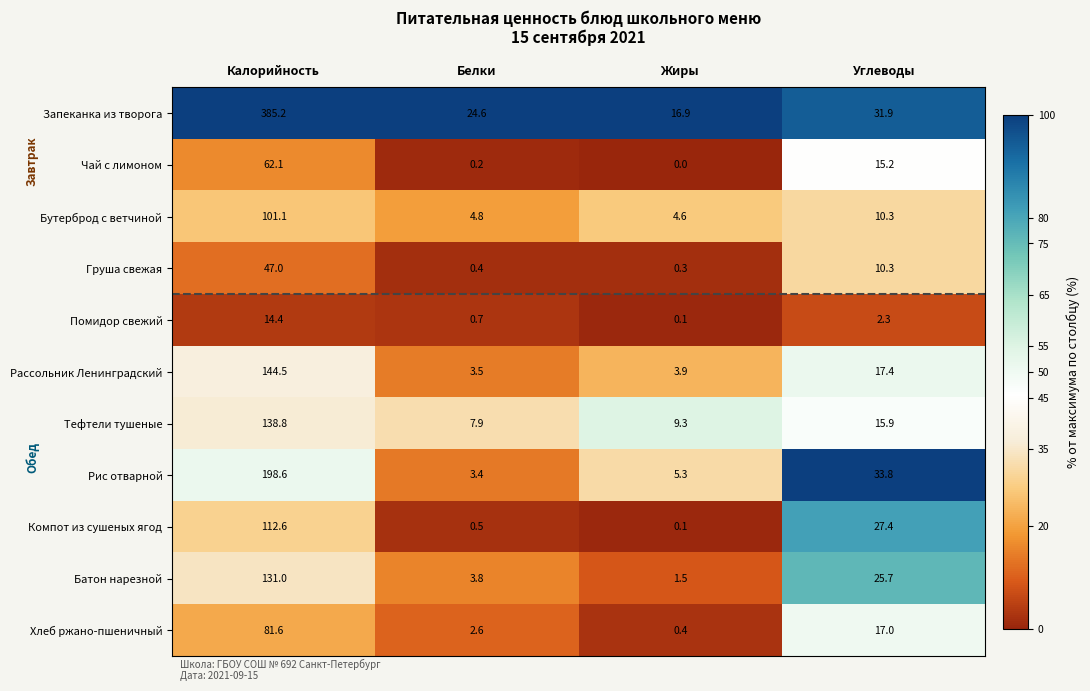

The value of Рассольник Ленинградский at Калорийность is 144.5. True or false?

True